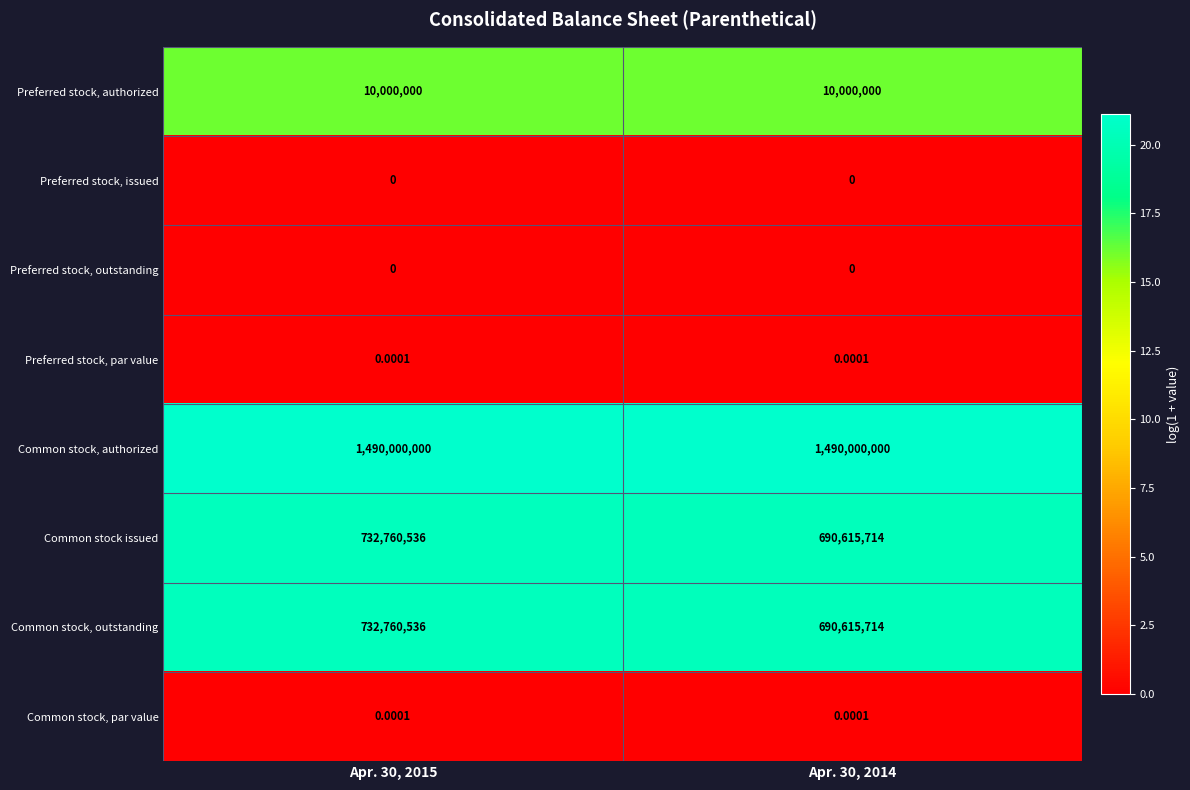

Is the value of Preferred stock, authorized at Apr. 30, 2015 greater than the value of Common stock, outstanding at Apr. 30, 2014?

No